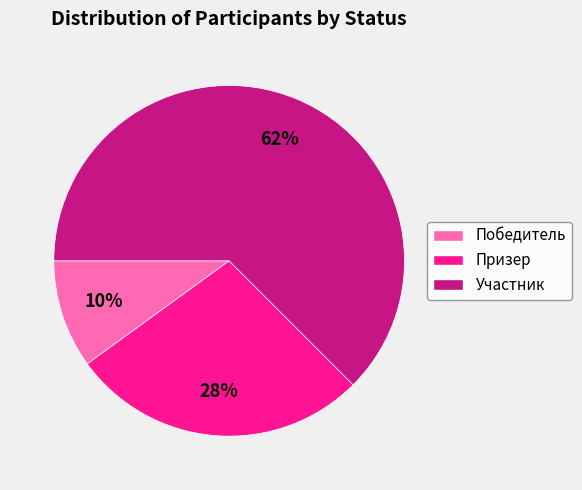

Between Призер and Участник, which is larger?

Участник